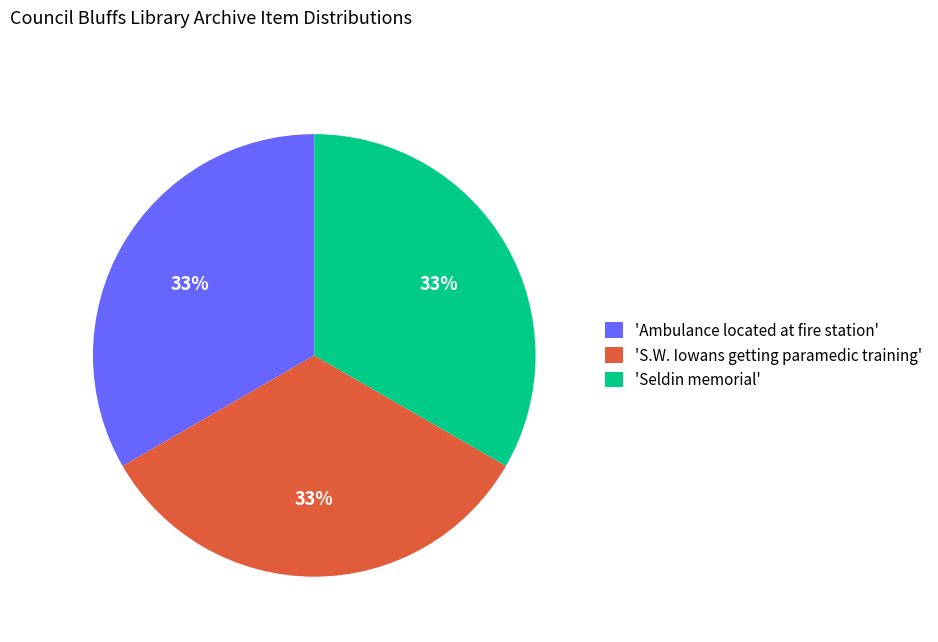

Count the number of slices in the pie.

3